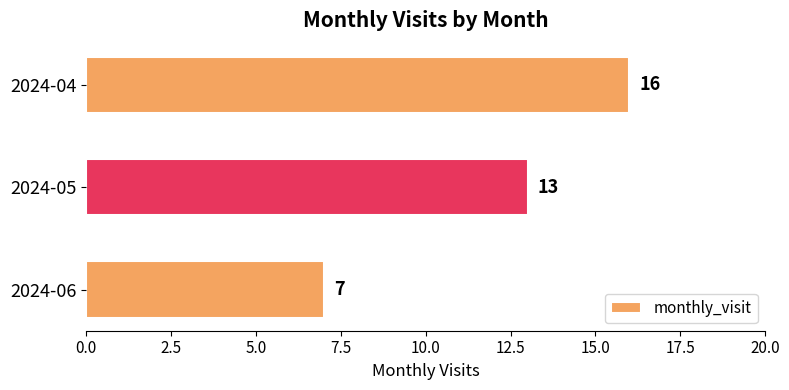

What is the sum of all values?

36